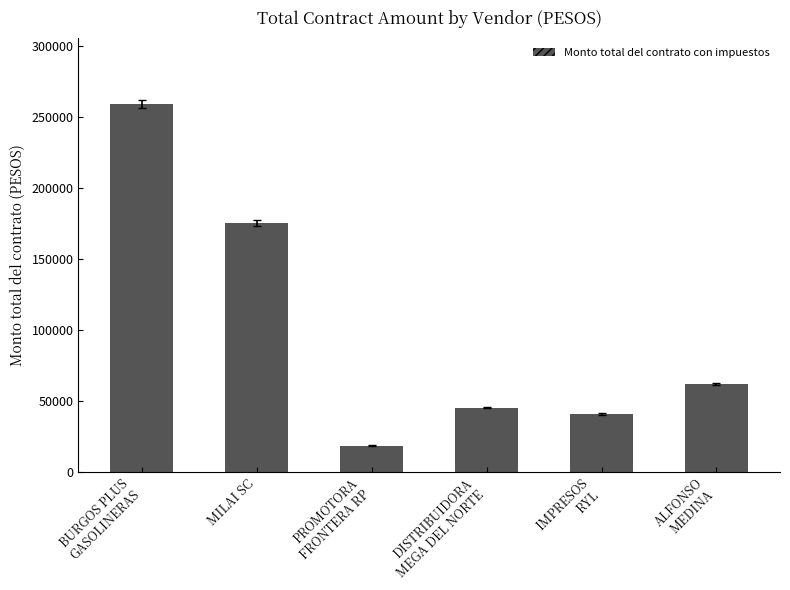

Rank the categories by value from highest to lowest.

BURGOS PLUS
GASOLINERAS, MILAI SC, ALFONSO
MEDINA, DISTRIBUIDORA
MEGA DEL NORTE, IMPRESOS
RYL, PROMOTORA
FRONTERA RP